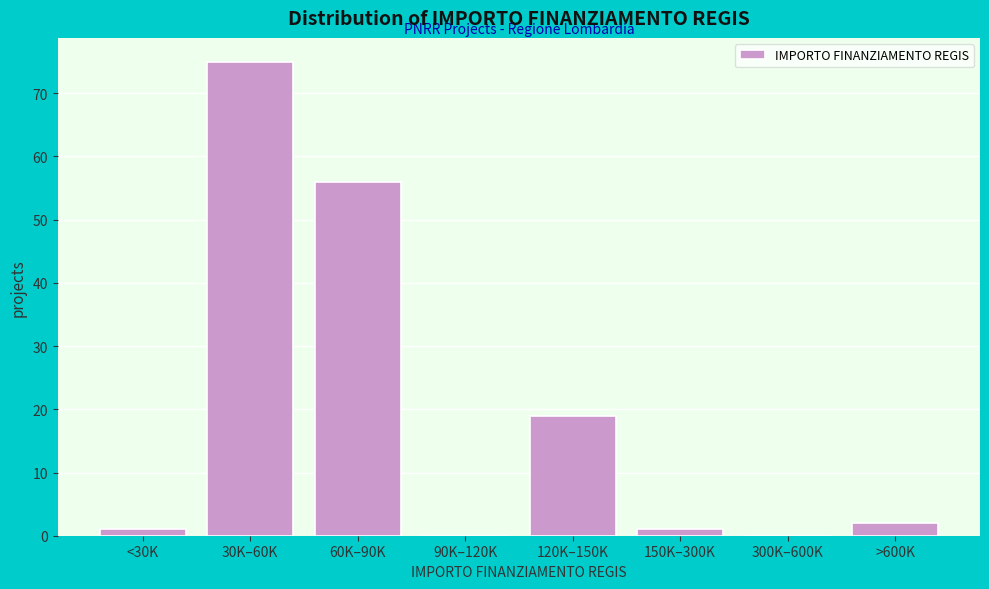

Reading left to right, list all the values displayed in this chart.

<30K=1	30K–60K=75	60K–90K=56	90K–120K=0	120K–150K=19	150K–300K=1	300K–600K=0	>600K=2